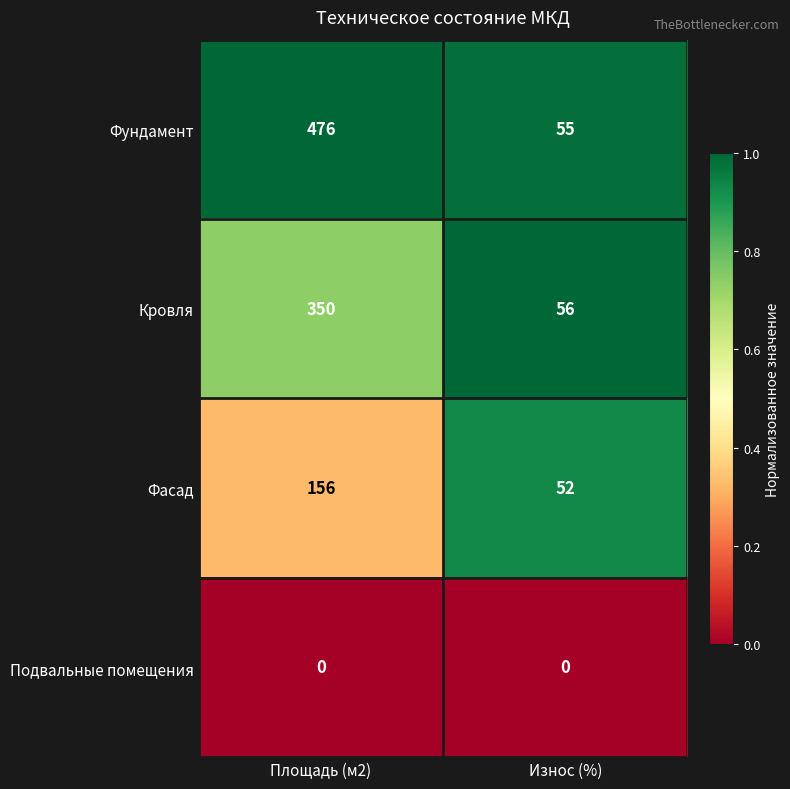

What is the difference between the Кровля values at Площадь (м2) and Износ (%)?

294